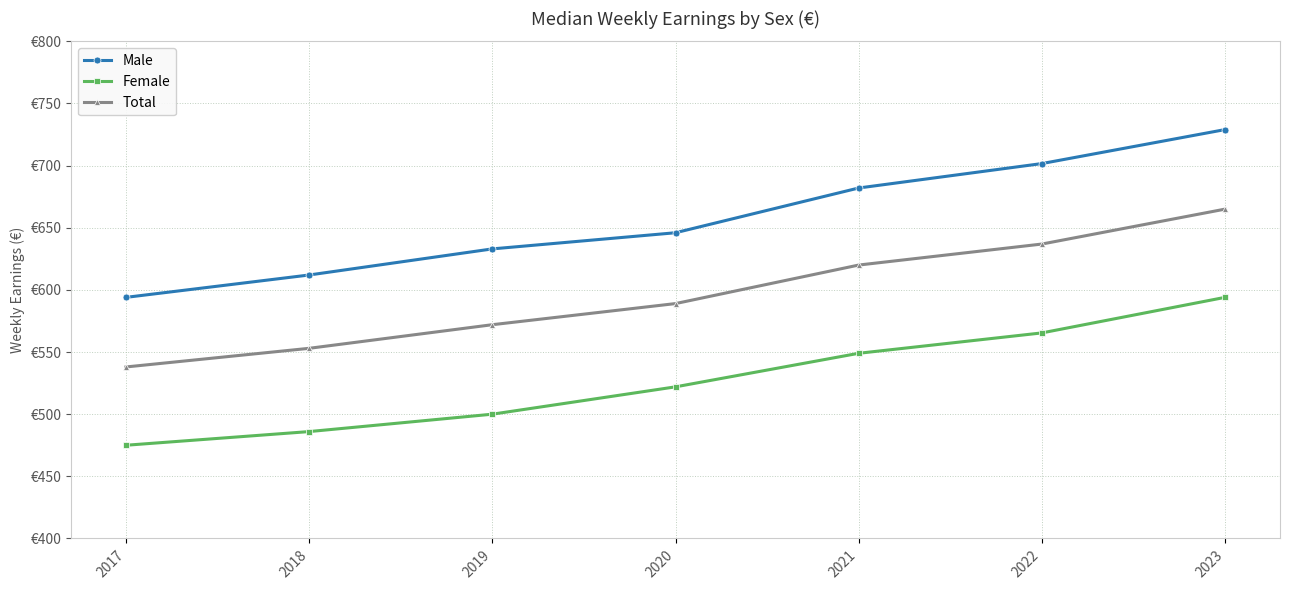

What is the value of the Male point at the 1st from the left?

594.0